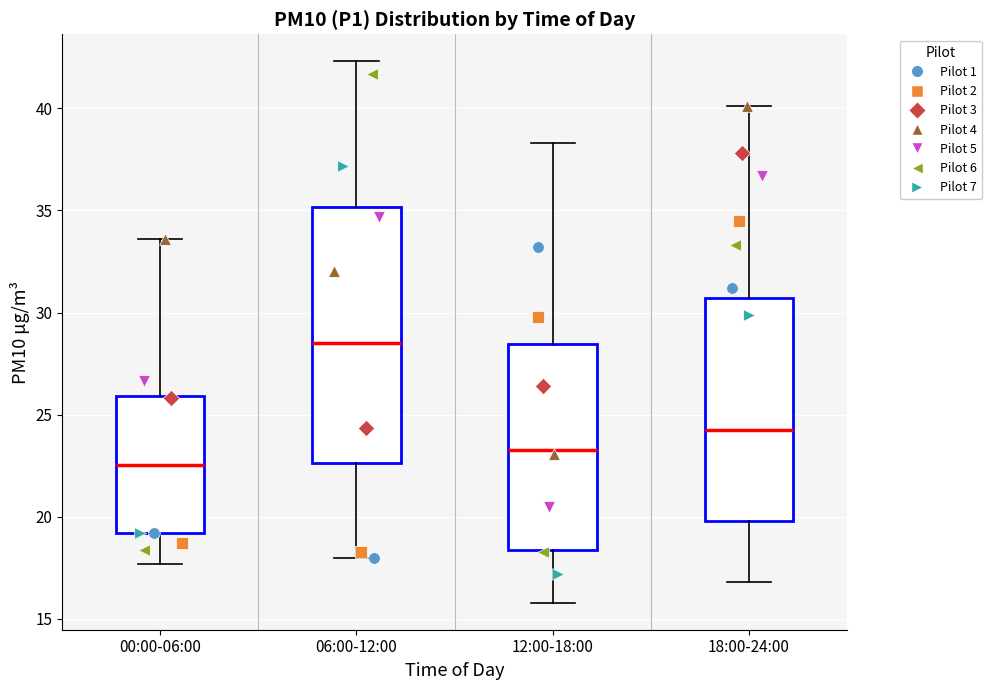

Which box has the highest median line?

06:00-12:00